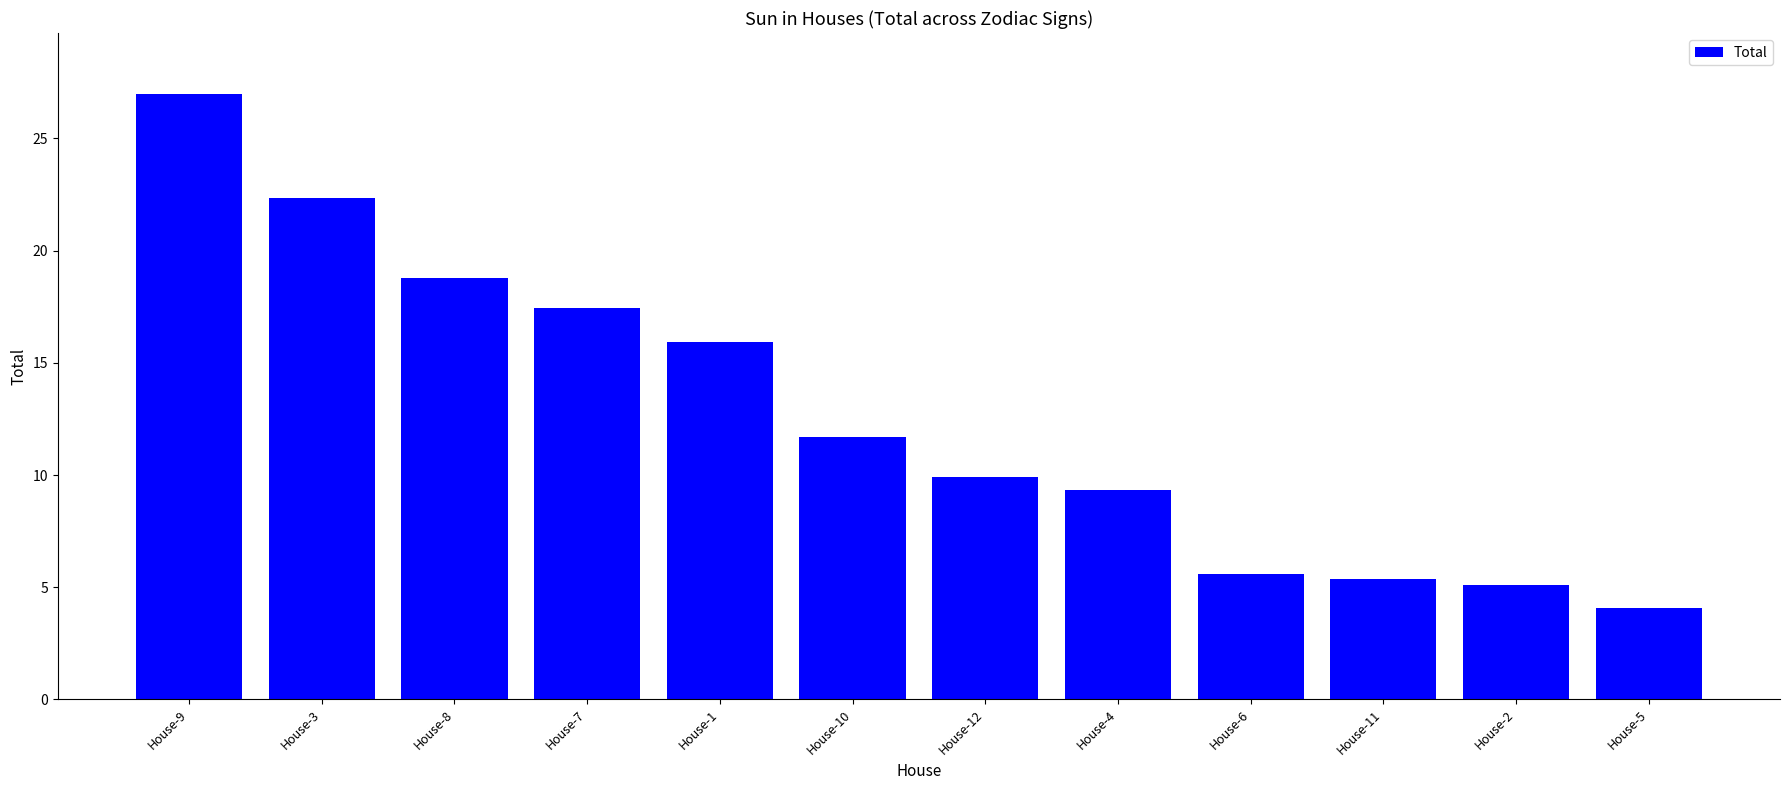

What is the label of the 3rd bar from the right?

House-11